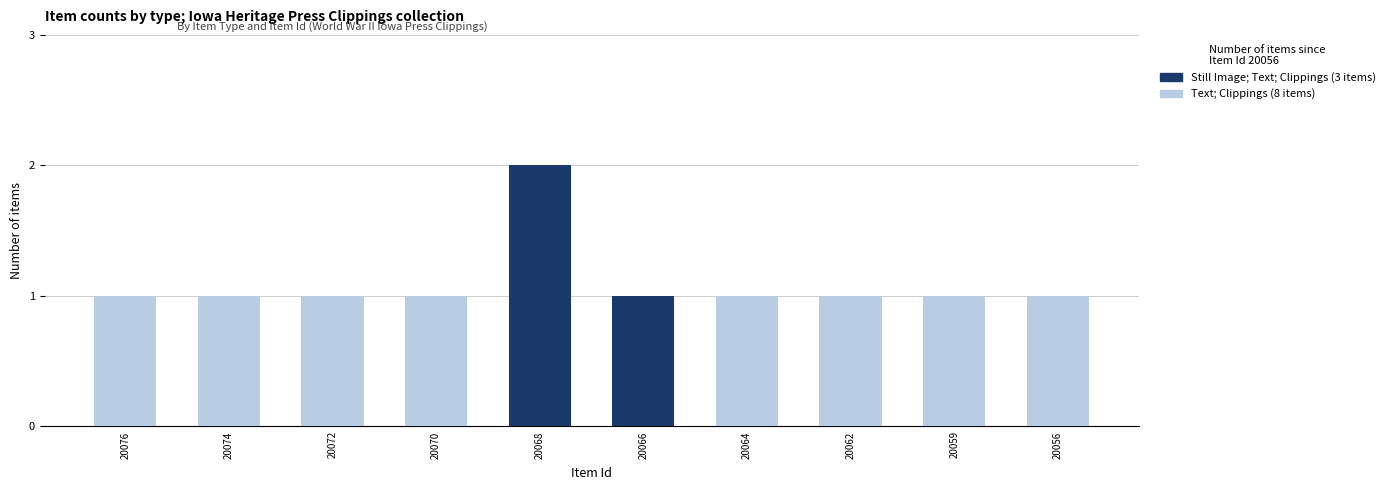

At which category is the sum across all series the highest?

20068